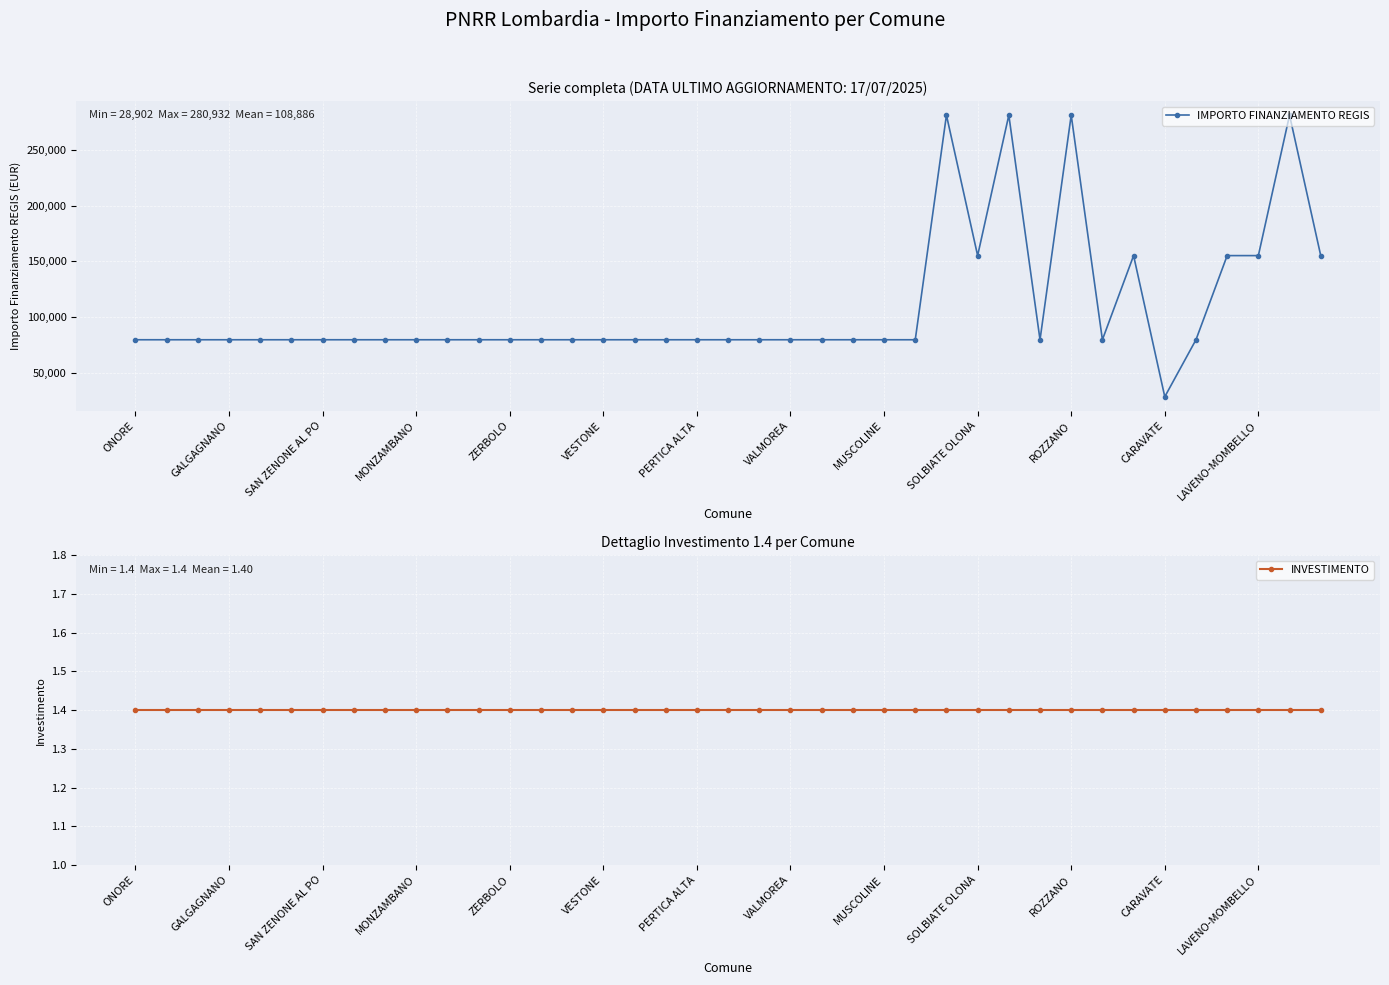

Reading left to right, extract all data points from this chart.

IMPORTO FINANZIAMENTO REGIS: 79922.0	79922.0	79922.0	79922.0	79922.0	79922.0	79922.0	79922.0	79922.0	79922.0	79922.0	79922.0	79922.0	79922.0	79922.0	79922.0	79922.0	79922.0	79922.0	79922.0	79922.0	79922.0	79922.0	79922.0	79922.0	79922.0	280932.0	155234.0	280932.0	79922.0	280932.0	79922.0	155234.0	28902.0	79922.0	155234.0	155234.0	280932.0	155234.0
INVESTIMENTO: 1.4	1.4	1.4	1.4	1.4	1.4	1.4	1.4	1.4	1.4	1.4	1.4	1.4	1.4	1.4	1.4	1.4	1.4	1.4	1.4	1.4	1.4	1.4	1.4	1.4	1.4	1.4	1.4	1.4	1.4	1.4	1.4	1.4	1.4	1.4	1.4	1.4	1.4	1.4